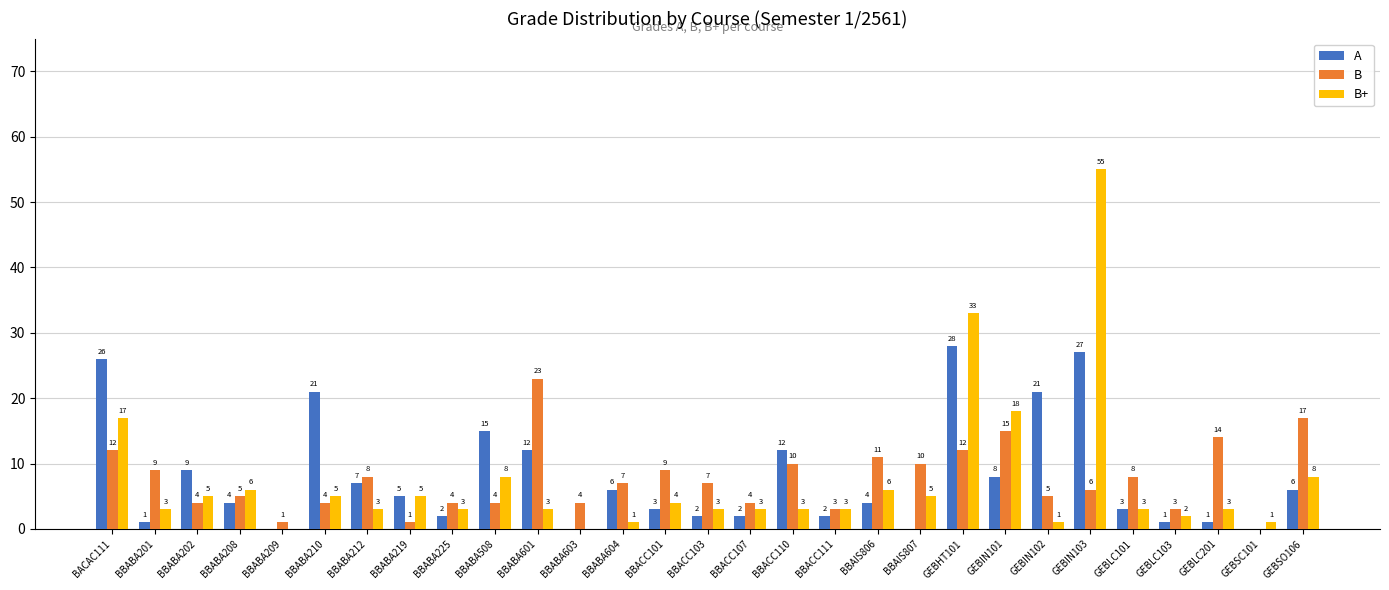

Which series has the largest total across all categories?

A